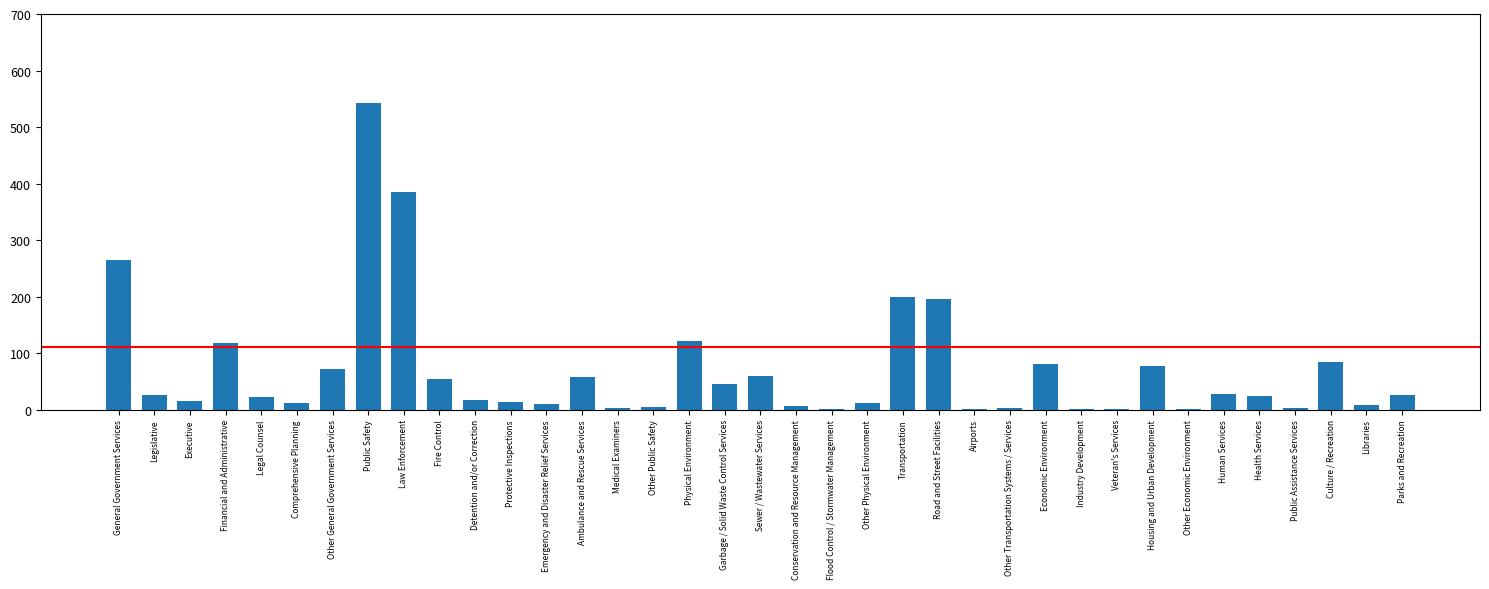

What is the sum of all values?

2590.8